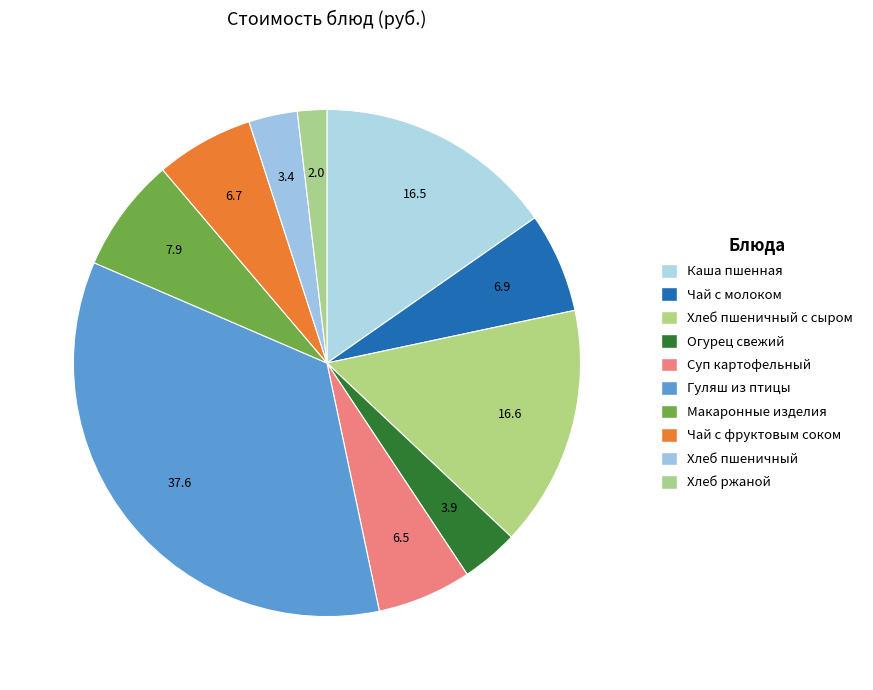

What is the smallest slice in the pie chart?

Ржаной